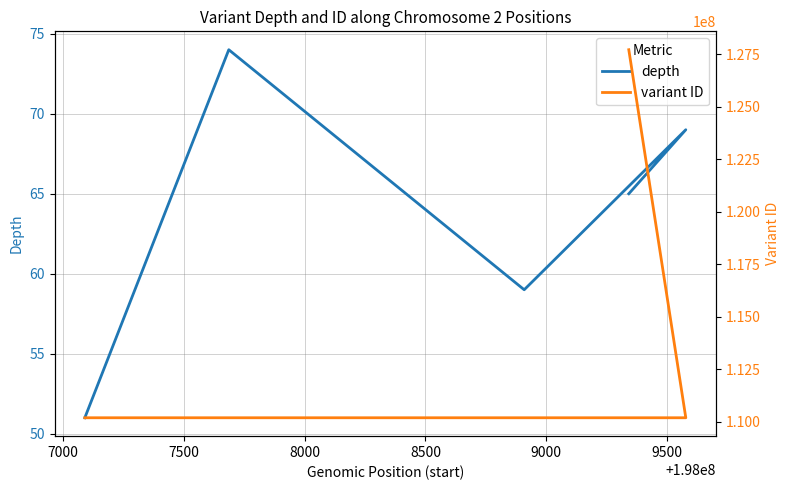

What is the sum of the depth values at 8000 and 7000?

143